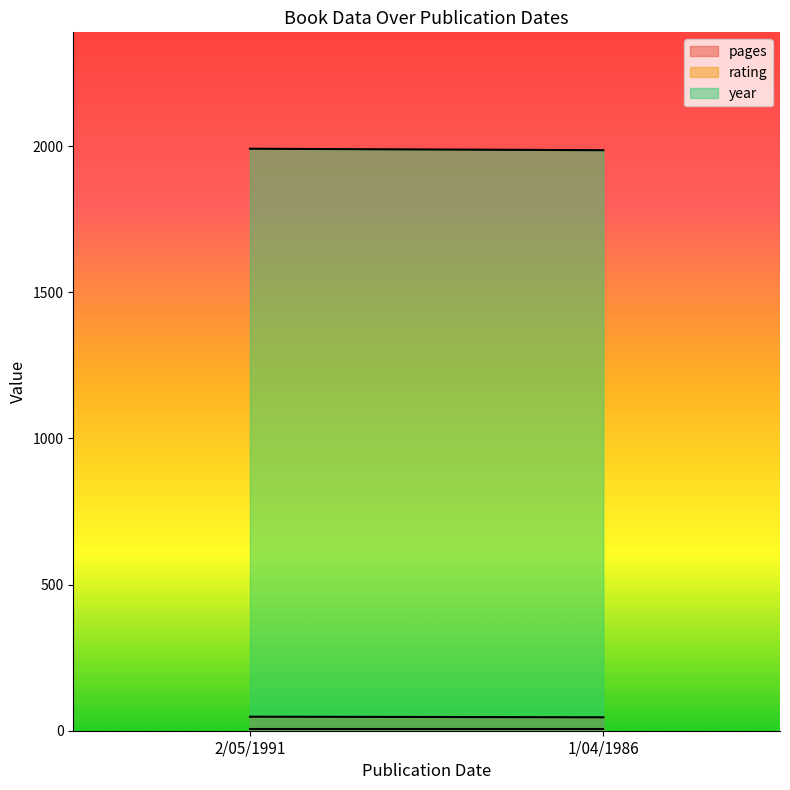

What is the average value of the pages series?

47